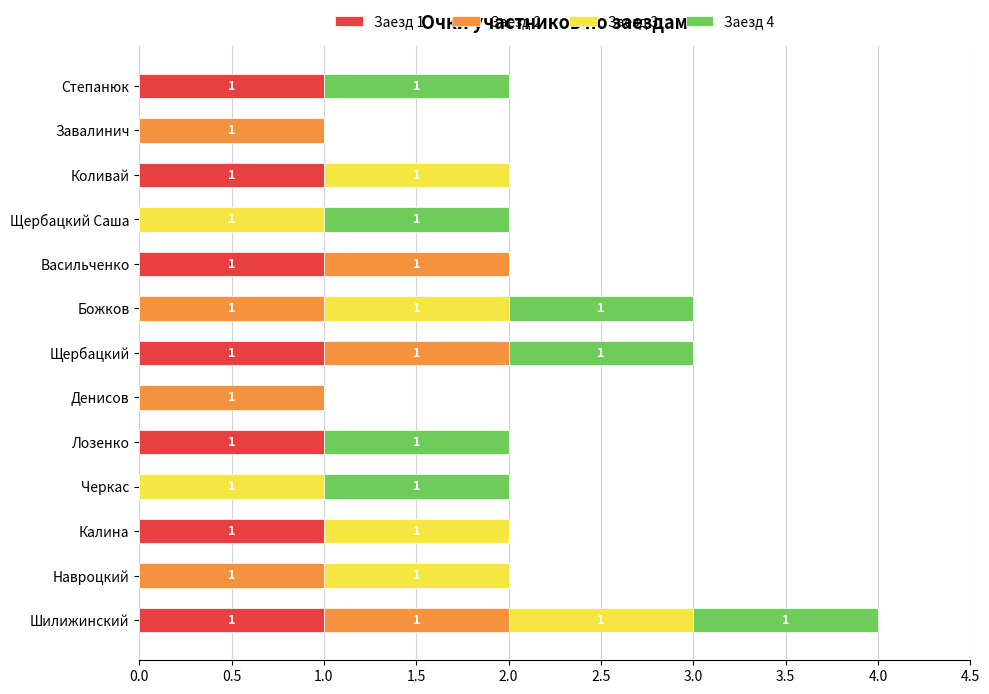

How many Заезд 1 values are between 0 and 1?

13